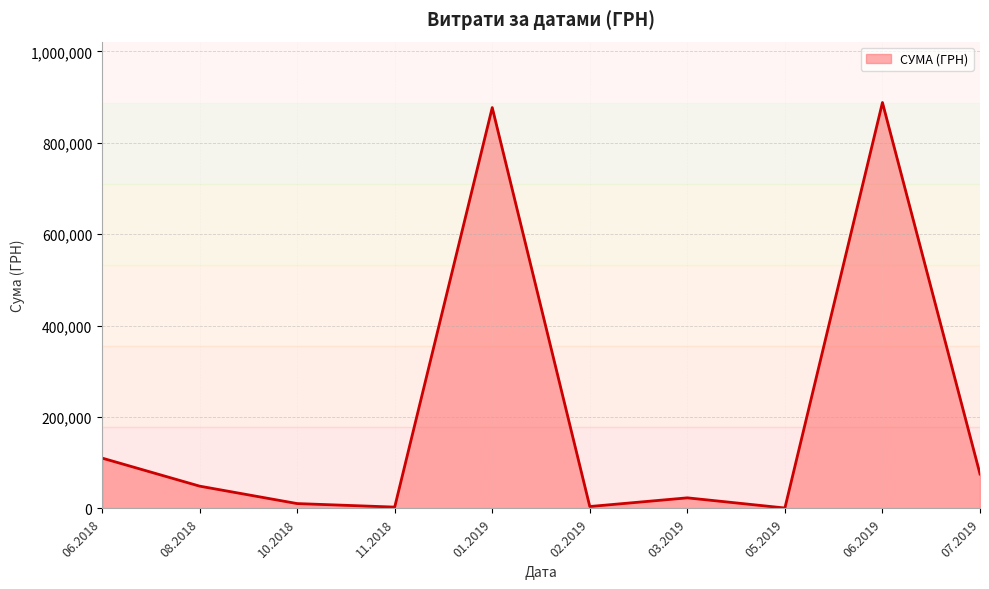

Count the number of data series in this chart.

1